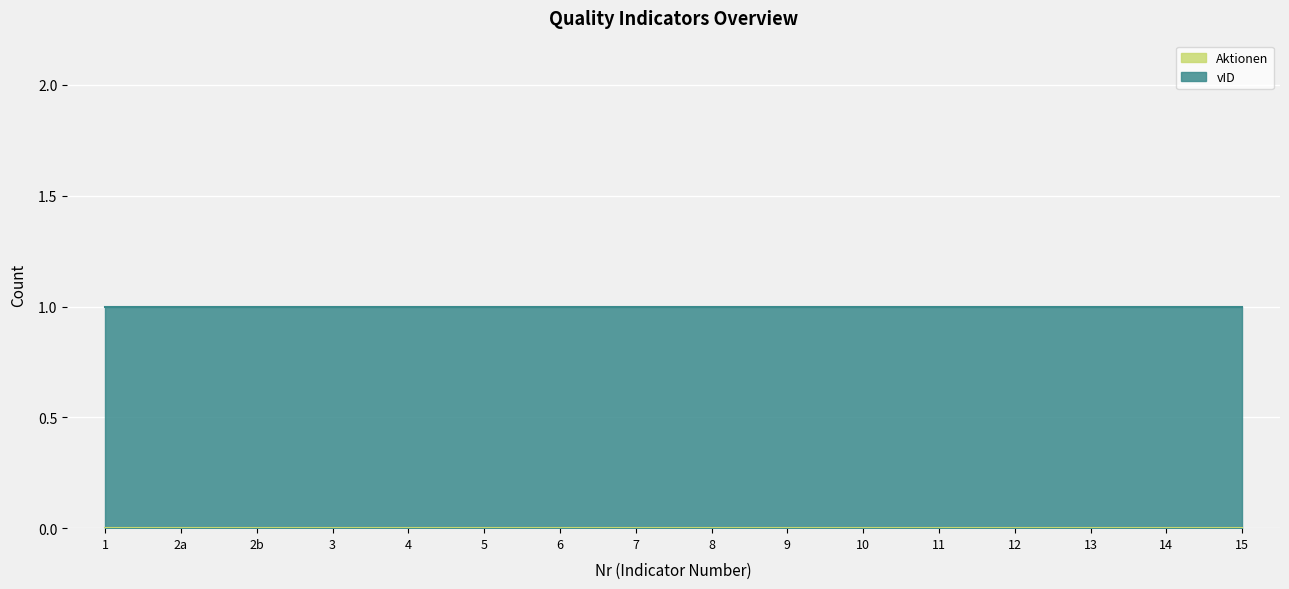

Is the value of vID at 13 greater than the value of Aktionen at 13?

Yes